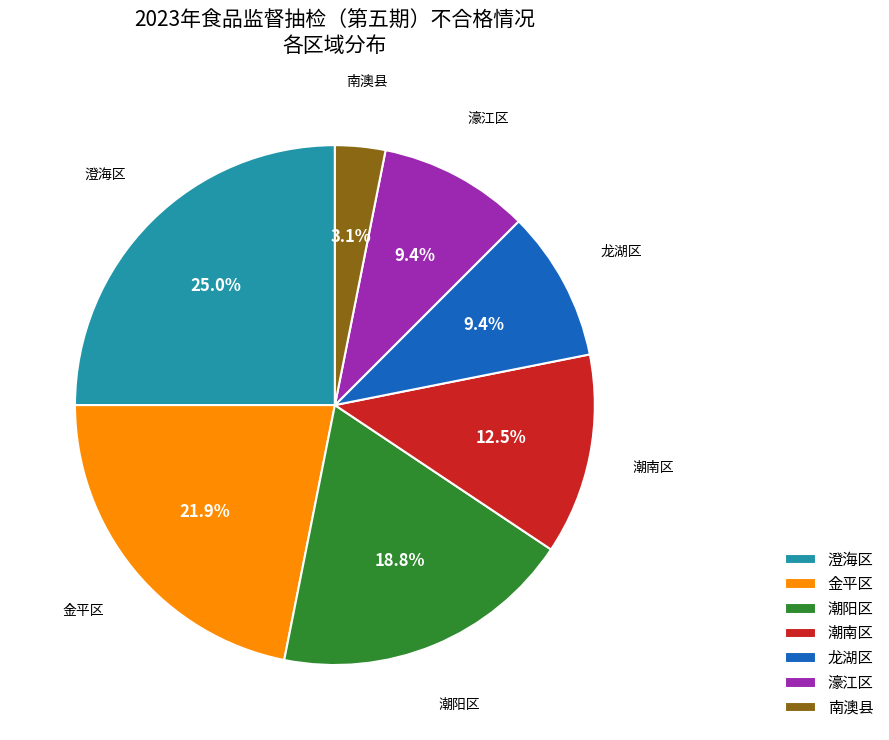

Which category has the smallest portion of the pie?

南澳县